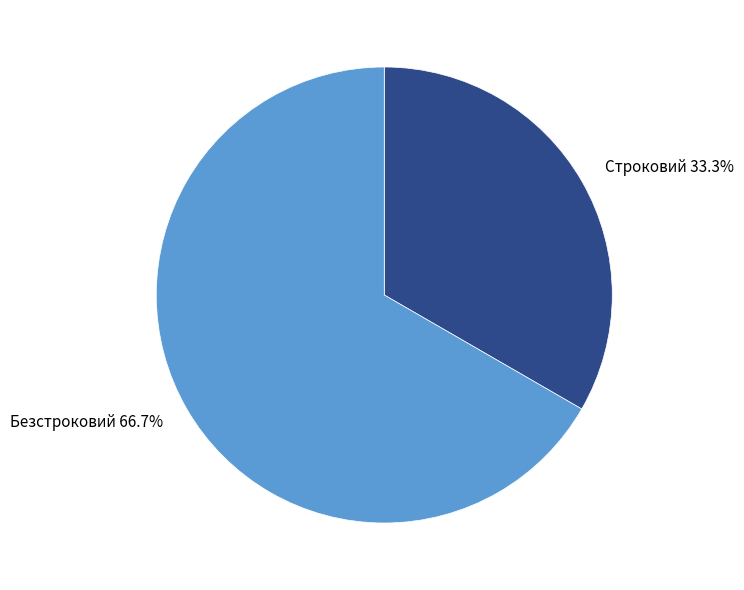

Do Безстроковий and Строковий together represent more than half of the pie?

Yes